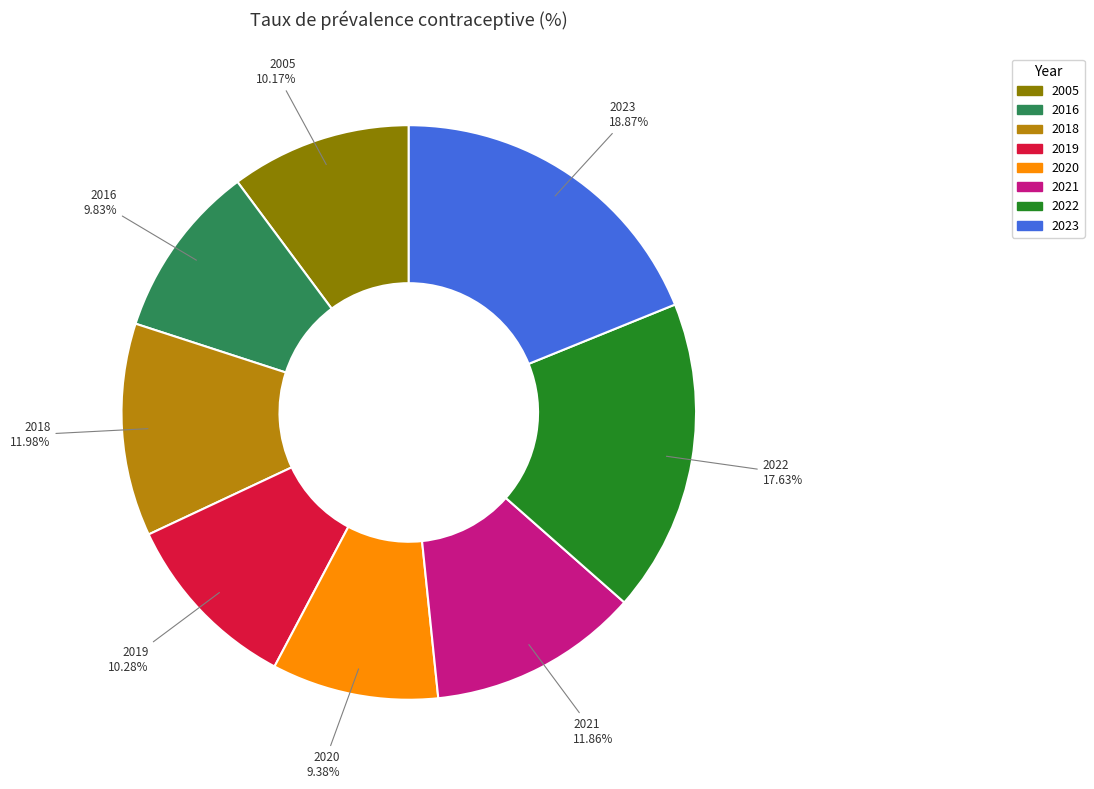

Does 2019 represent more than half of the total?

No